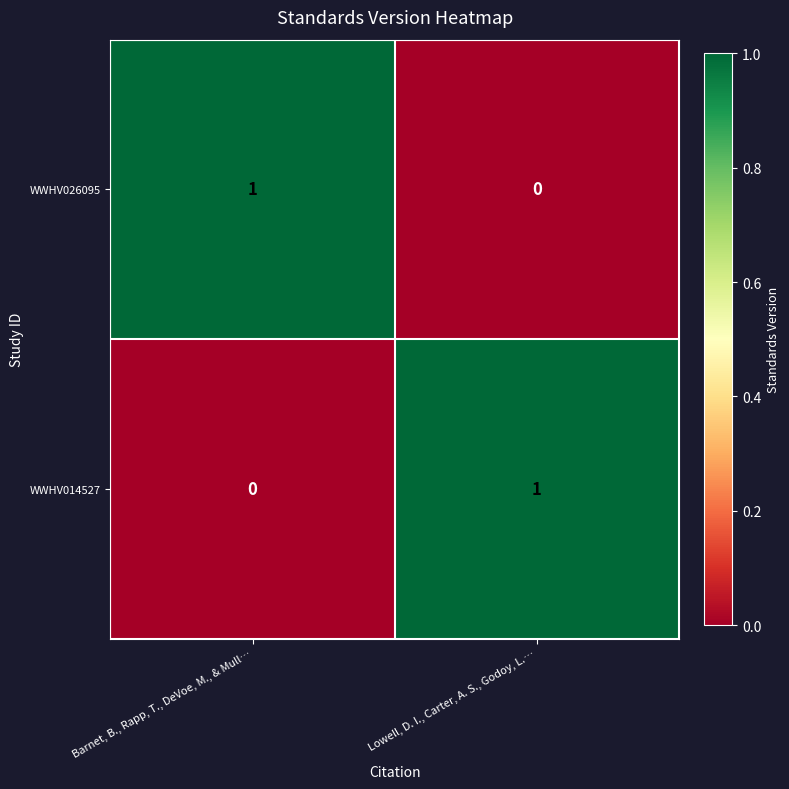

Rank the series at Barnet, B., Rapp, T., DeVoe, M., & Mull… from highest to lowest value.

WWHV026095, WWHV014527